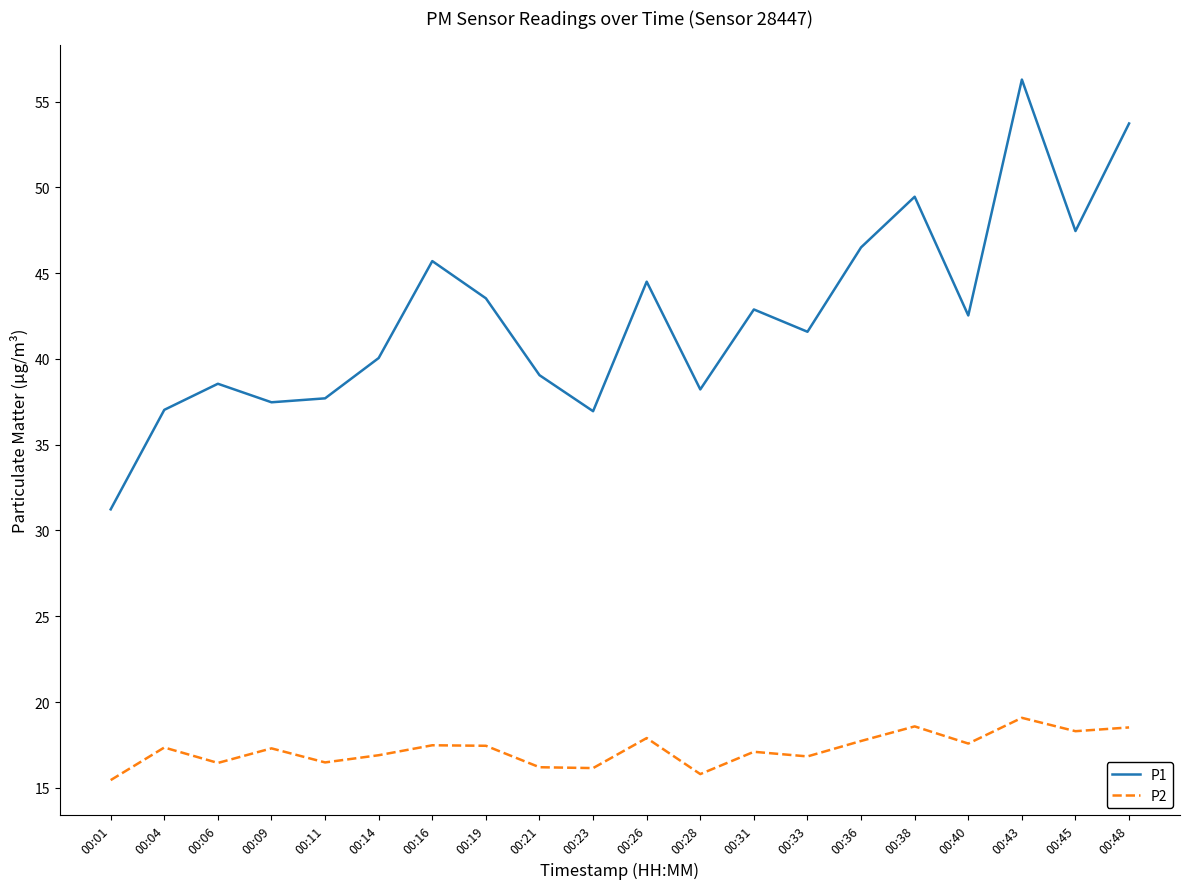

What are all the series names shown in the legend?

P1, P2